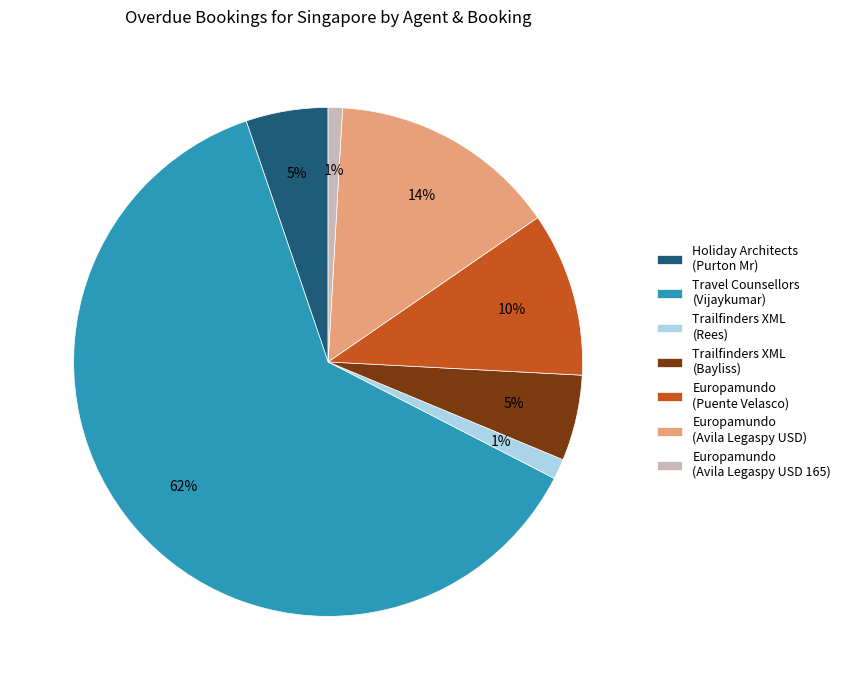

To the nearest percent, what is the average slice percentage?

14%